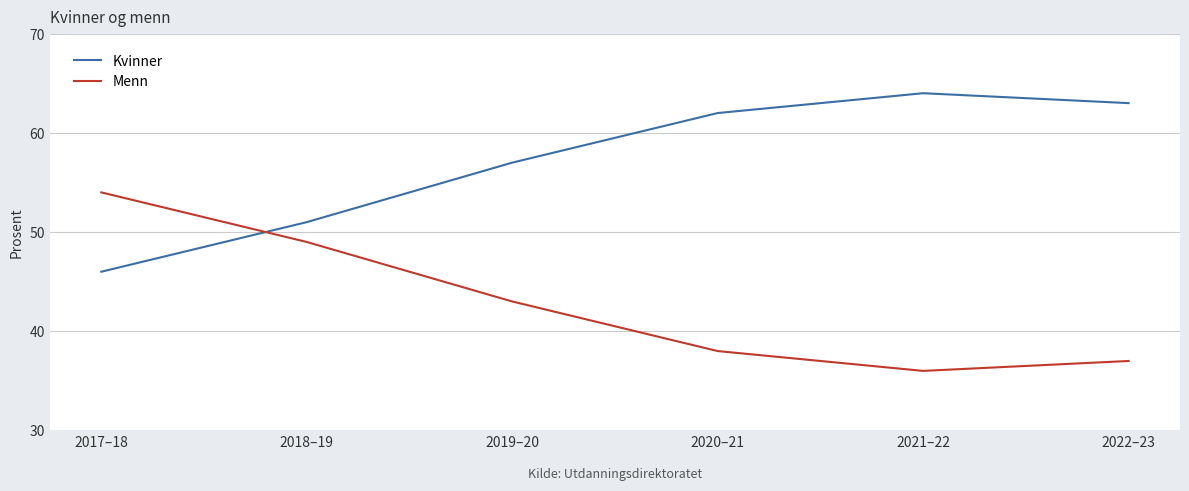

True or false: Kvinner has a value of 32 at 2022–23.

False